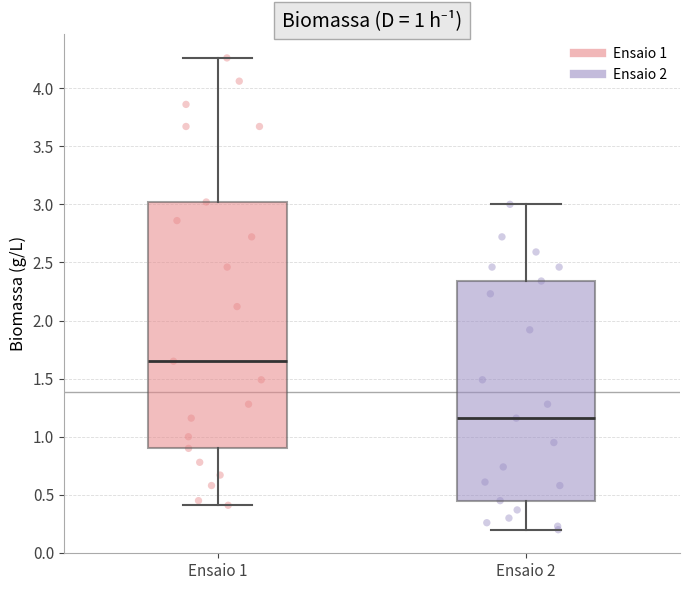

Which box's median line is the highest?

Ensaio 1